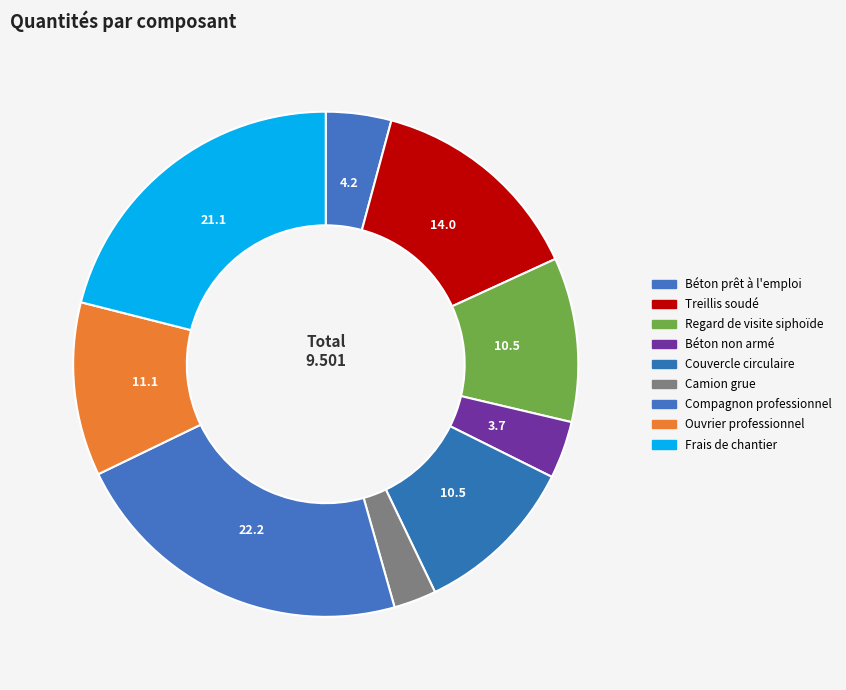

How many slices are in this pie chart?

9